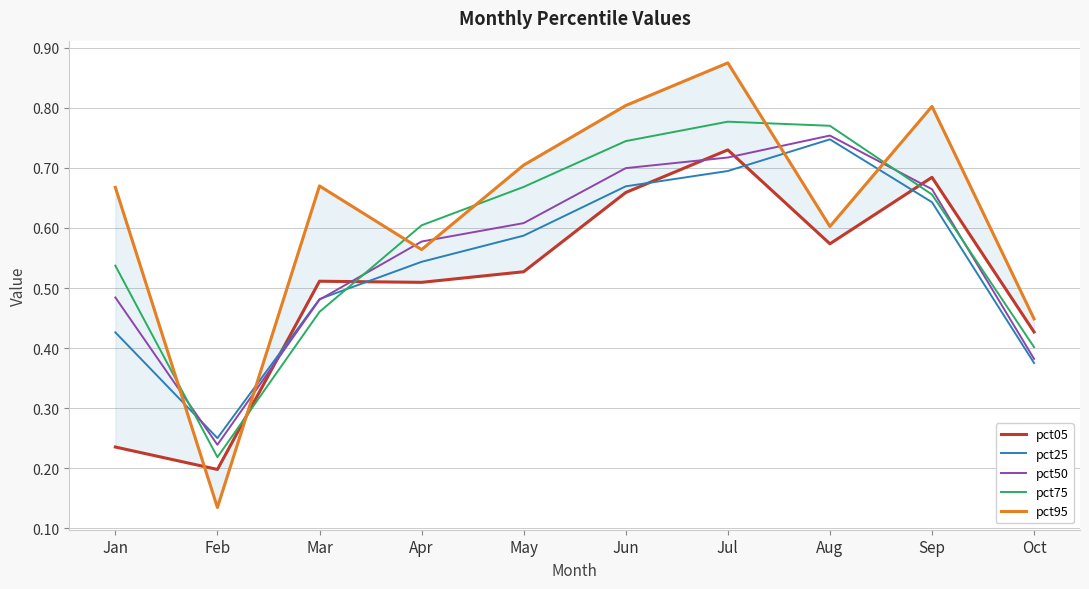

The value of pct50 at Jan is 0.7. True or false?

False